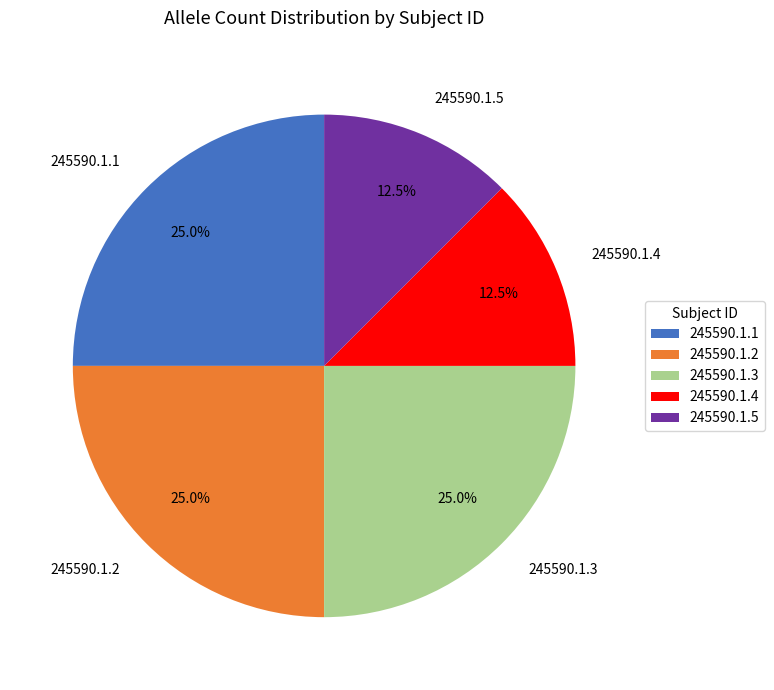

What is the ratio of the value at 245590.1.2 to the value at 245590.1.1?

1.0